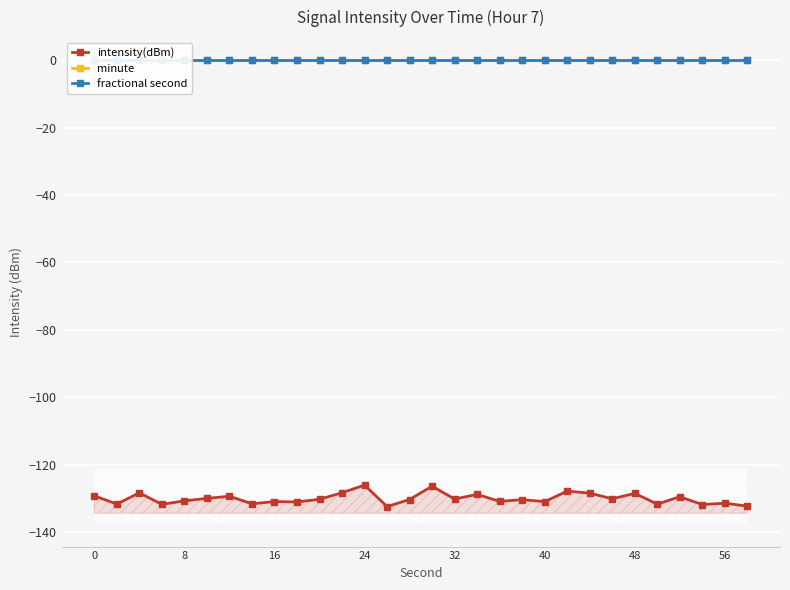

How many lines are shown in the chart?

3